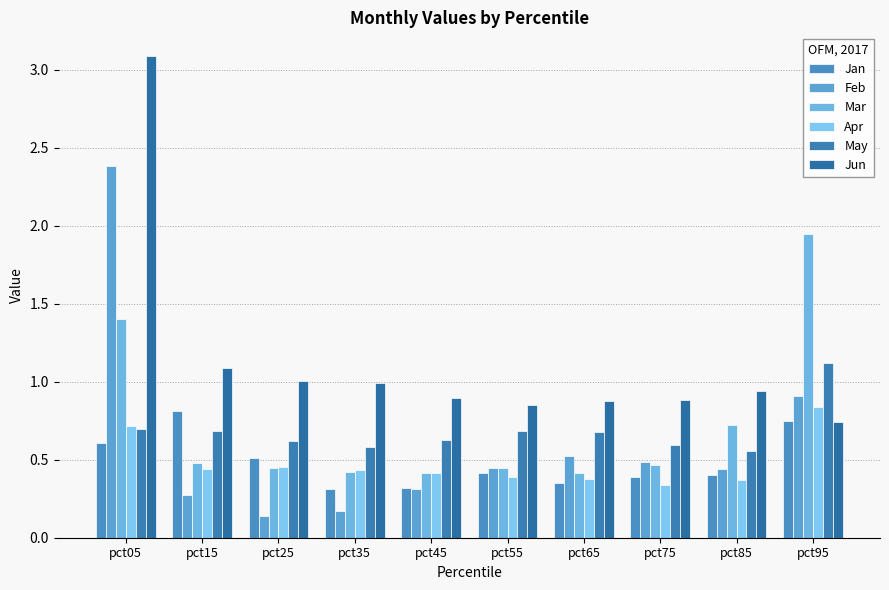

At which category is the sum across all series the highest?

pct05